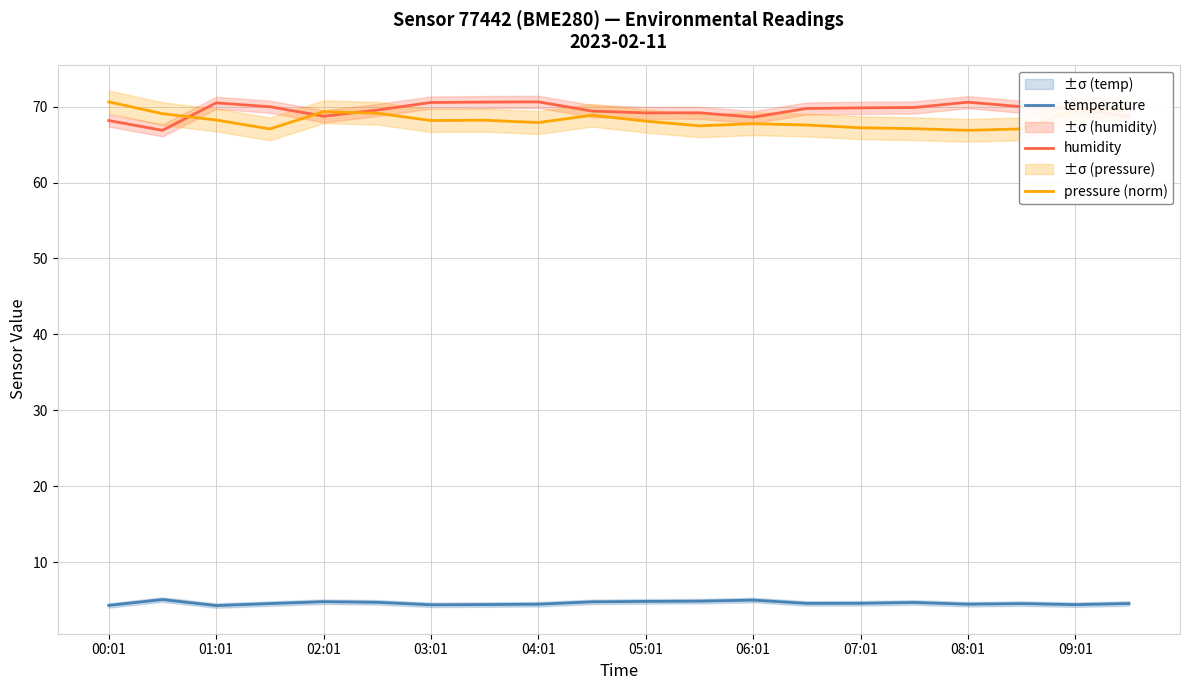

How many lines are shown in the chart?

3